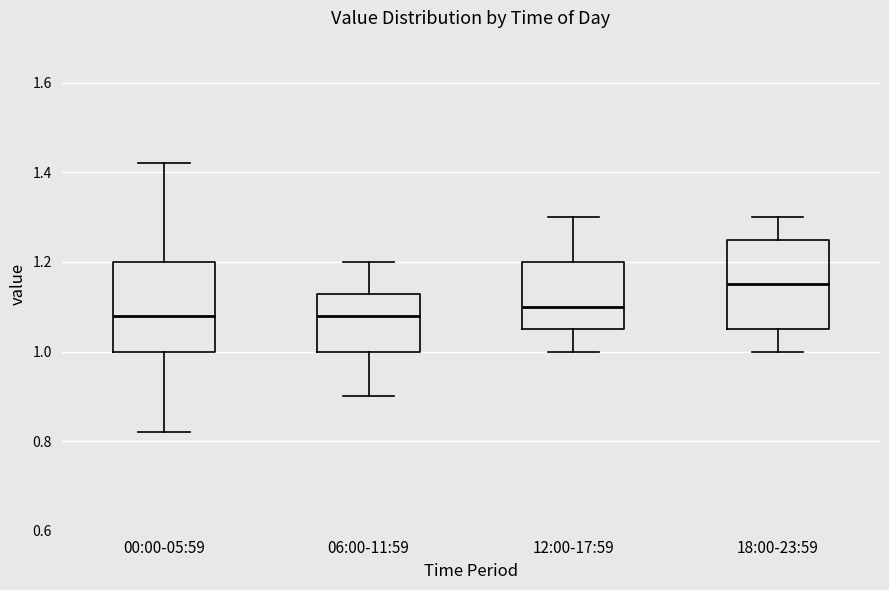

Reading left to right, read every box against the y-axis: the position of its median line, the range the box covers, and the ends of its whiskers. The values are not printed on the chart, so give them approximately, as read against the axis.

00:00-05:59: median 1.08, box 1.00 to 1.20, whiskers 0.82 to 1.42
06:00-11:59: median 1.08, box 1.00 to 1.12, whiskers 0.90 to 1.20
12:00-17:59: median 1.10, box 1.06 to 1.20, whiskers 1.00 to 1.30
18:00-23:59: median 1.16, box 1.06 to 1.26, whiskers 1.00 to 1.30